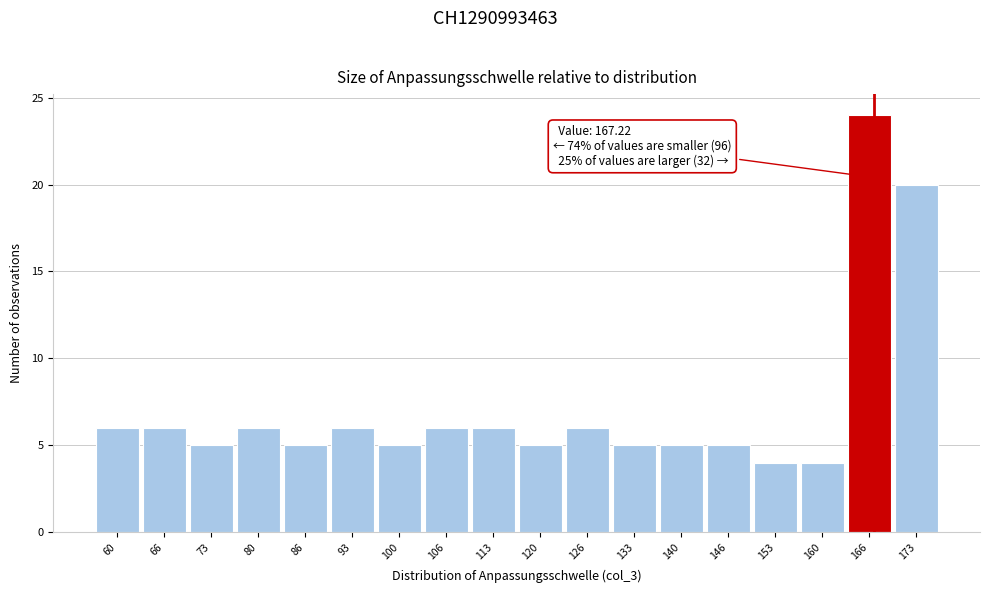

Over which range of the x-axis is the bar tallest?

163 to 170